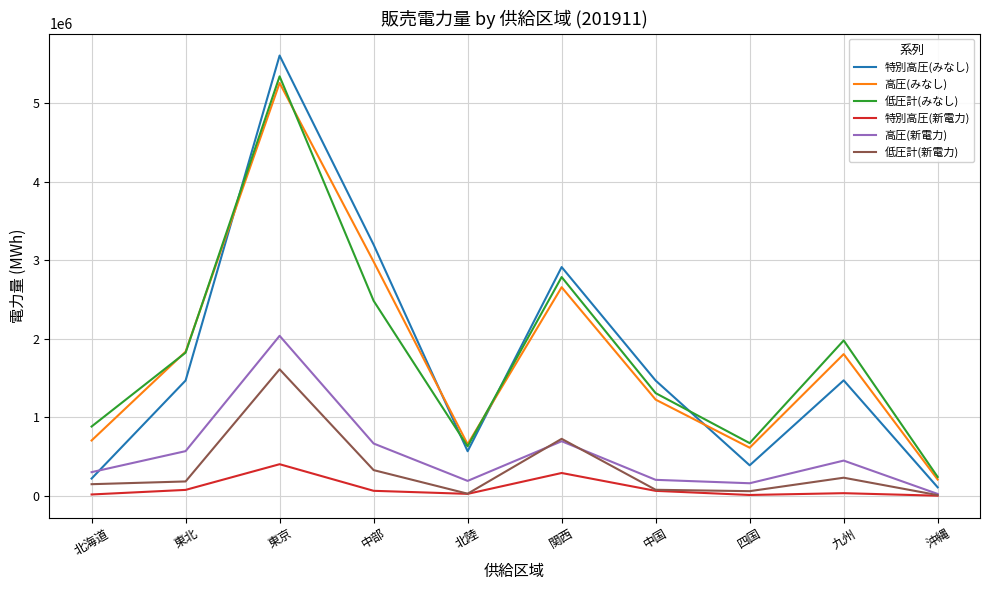

What is the sum of all 低圧計(みなし) values?

18159122.0